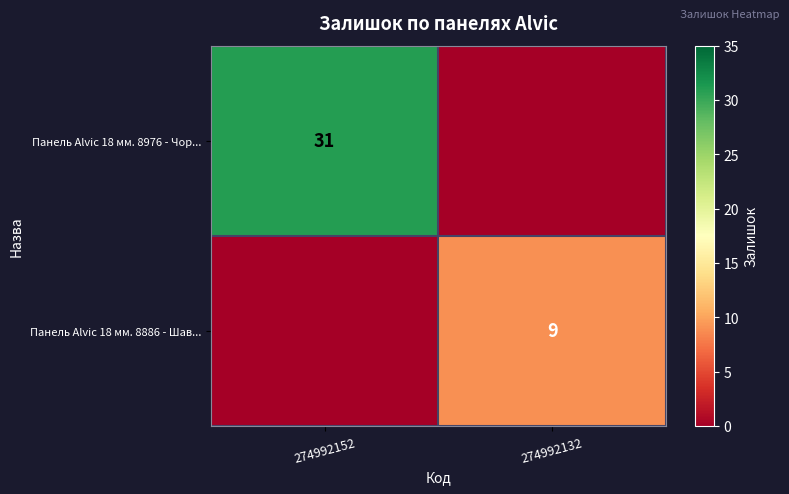

Is the value of Панель Alvic 18 мм. 8886 - Шав... at 274992132 greater than the value of Панель Alvic 18 мм. 8976 - Чор... at 274992152?

No